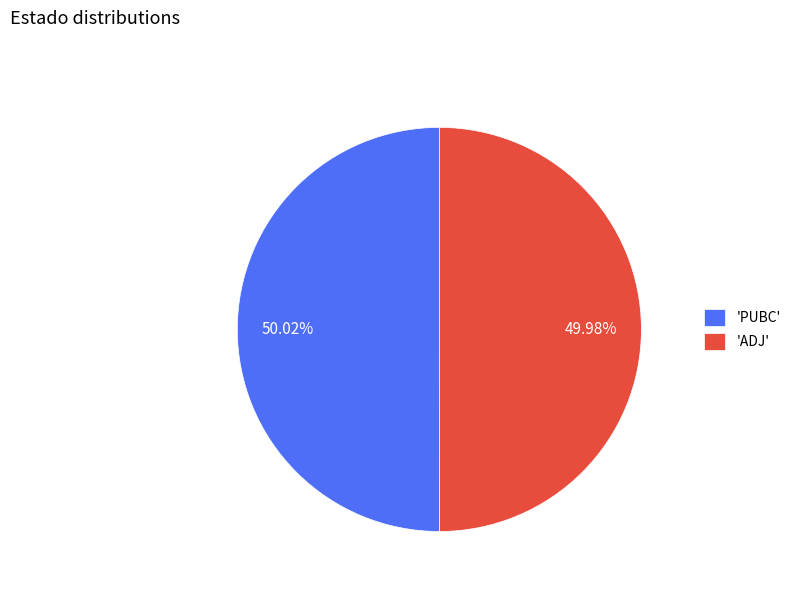

Is there a majority slice in this chart?

Yes